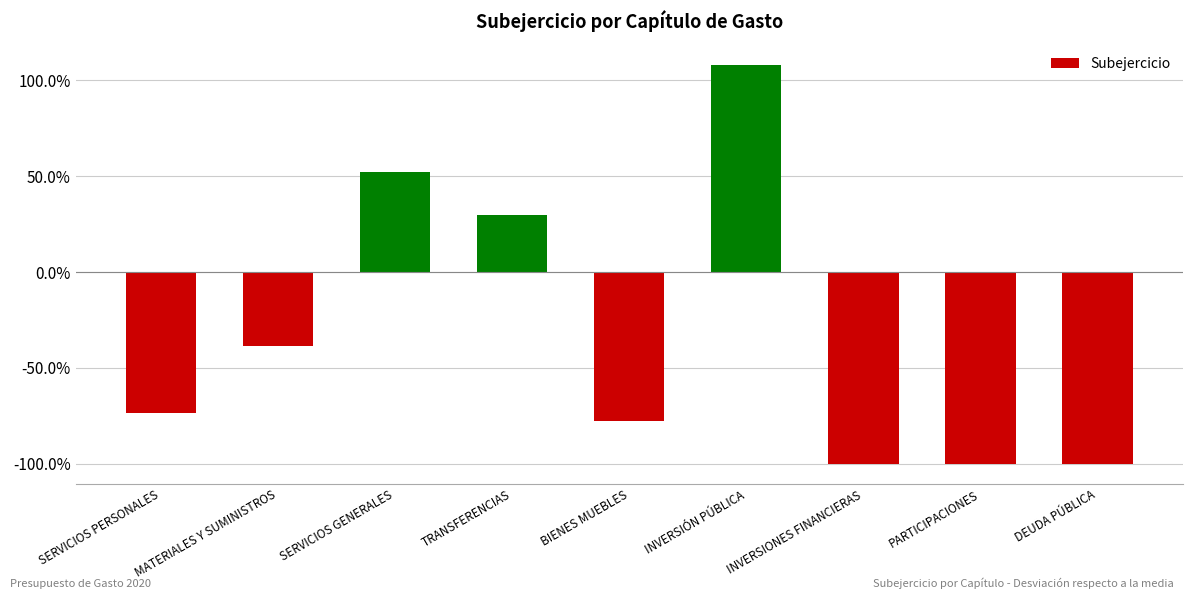

Which label corresponds to the largest value in the chart?

INVERSIÓN PÚBLICA